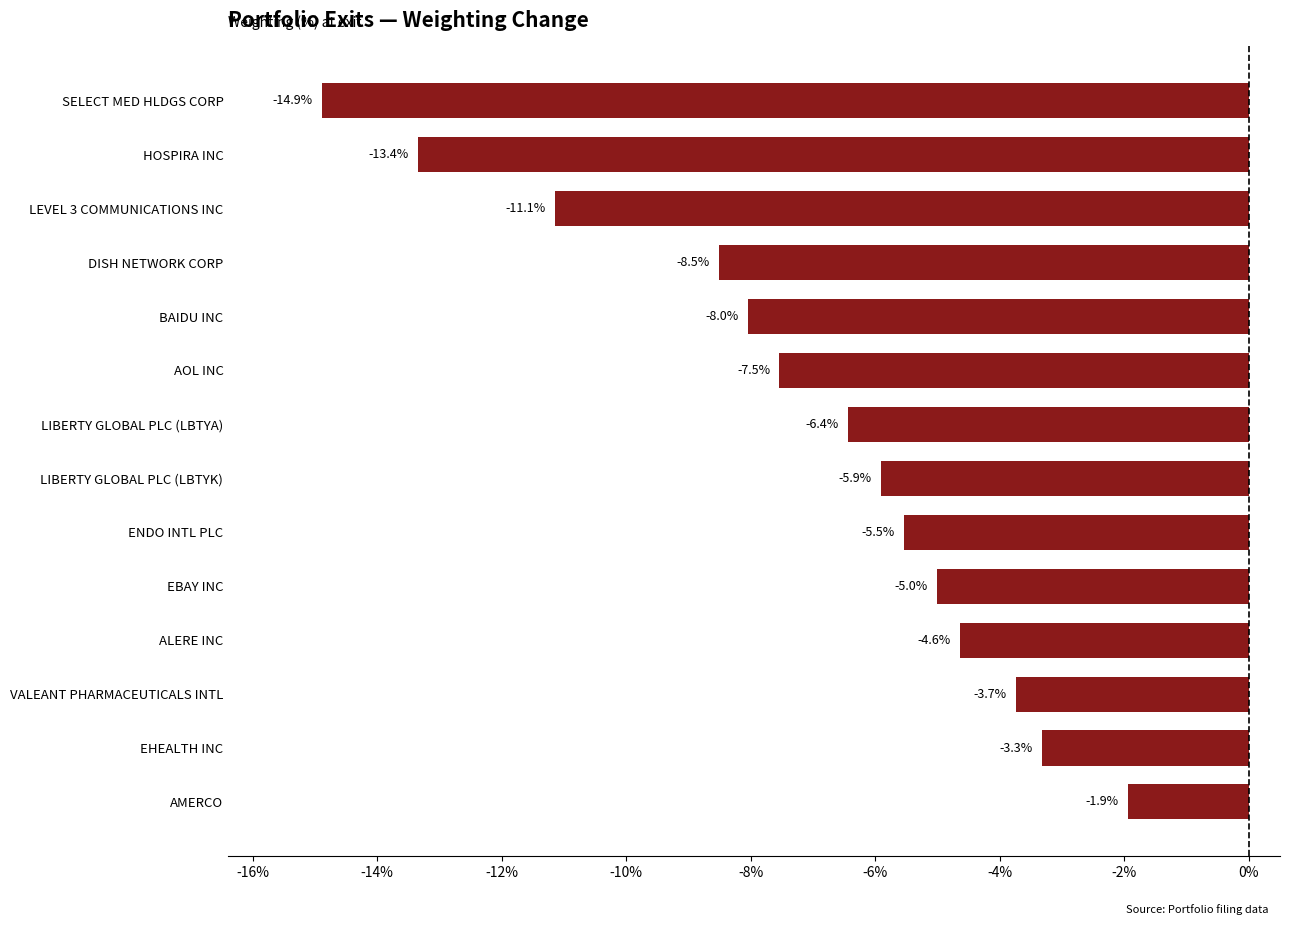

Which has a higher value, EHEALTH INC or BAIDU INC?

EHEALTH INC